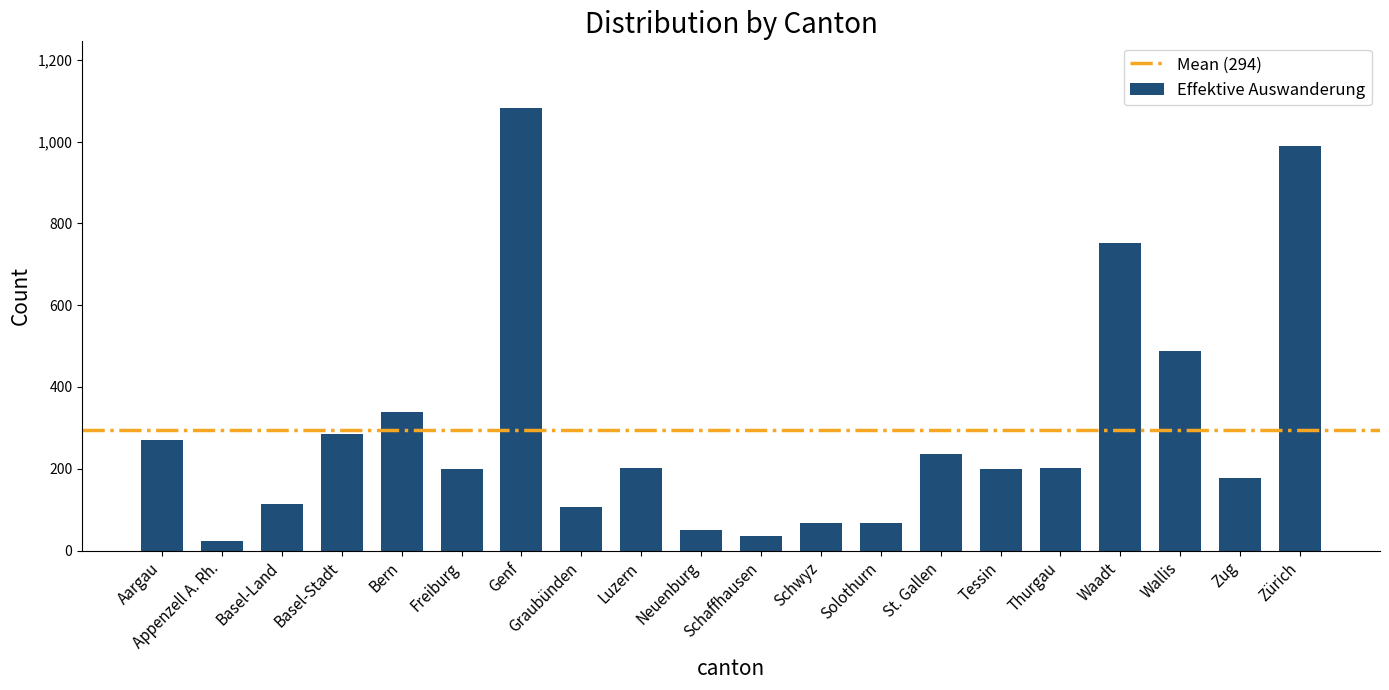

What is the difference between the values at Tessin and Thurgau?

3